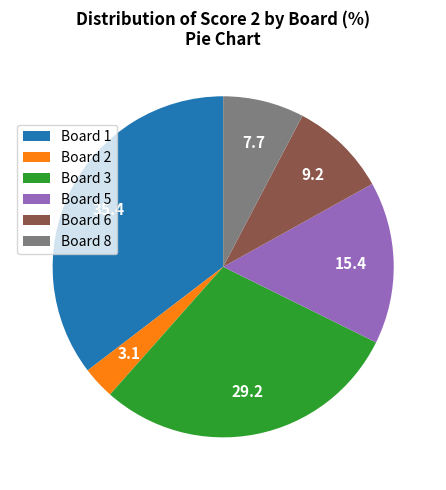

What is the largest slice in the pie chart?

Board 1